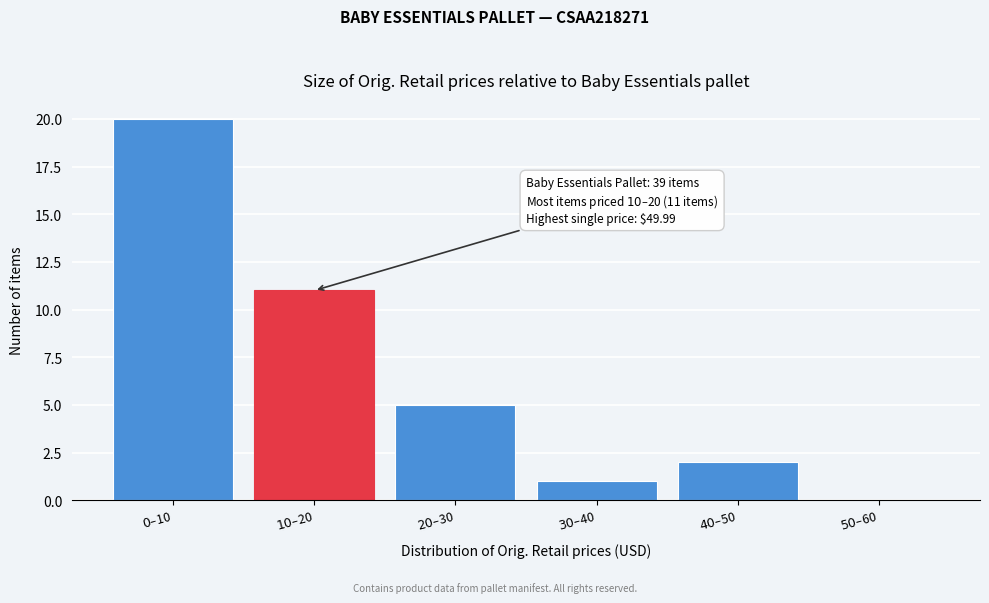

What is the maximum value shown in the chart?

20